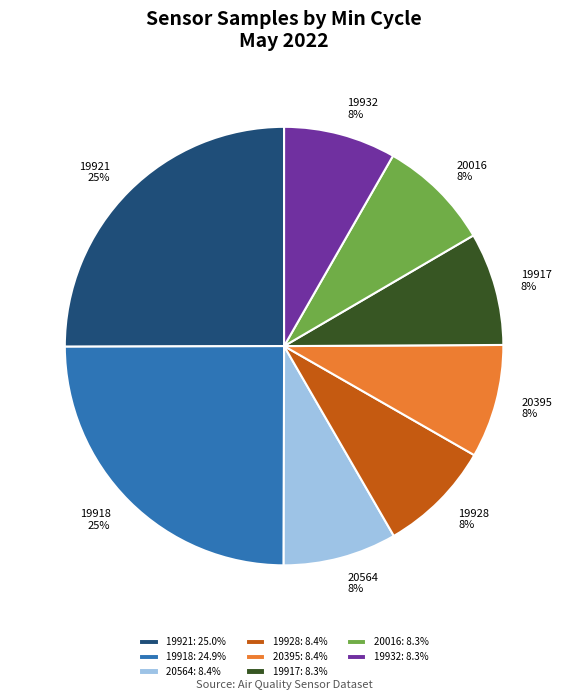

How many segments does this pie chart have?

8